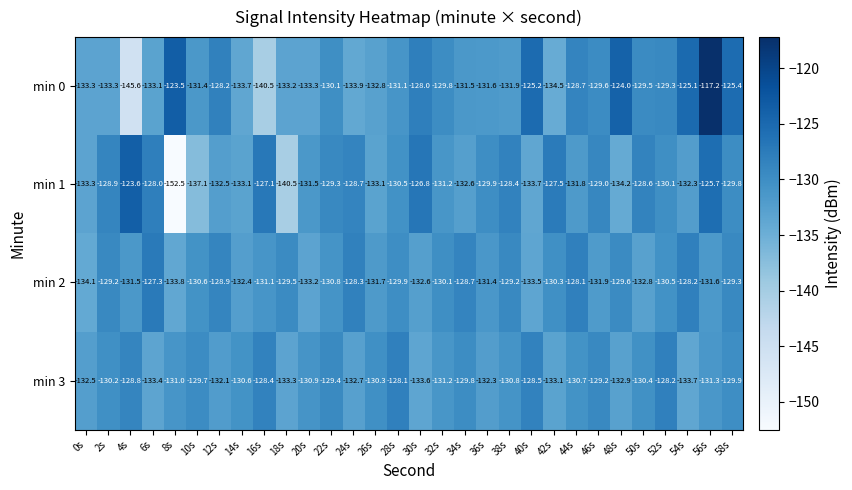

Rank the categories by min 3 value from lowest to highest.

54s, 30s, 6s, 18s, 42s, 48s, 24s, 0s, 36s, 12s, 56s, 32s, 8s, 20s, 38s, 44s, 14s, 50s, 26s, 2s, 58s, 34s, 10s, 22s, 46s, 4s, 40s, 16s, 52s, 28s